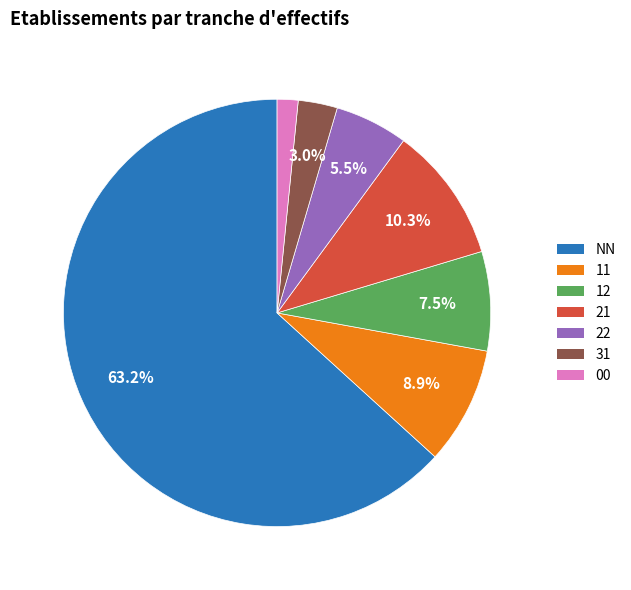

Count the number of slices in the pie.

7